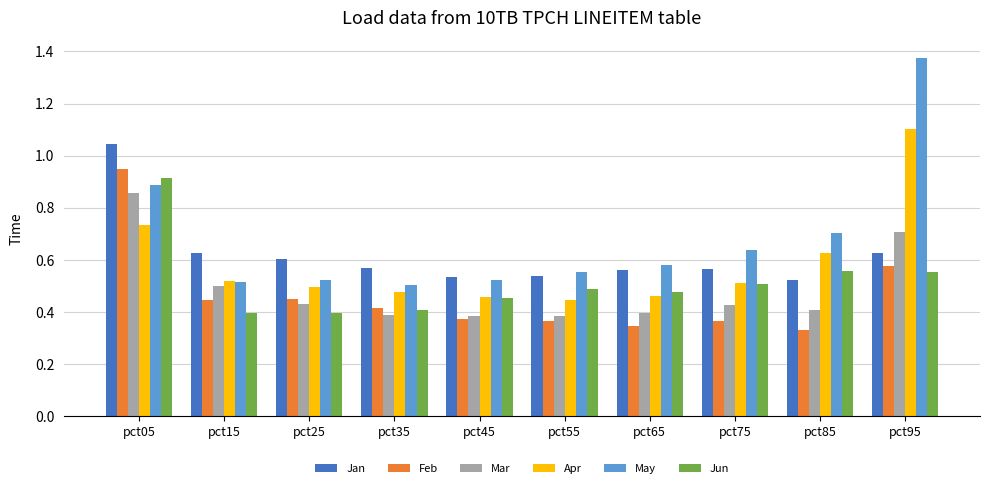

At which label does Apr reach its peak?

pct95